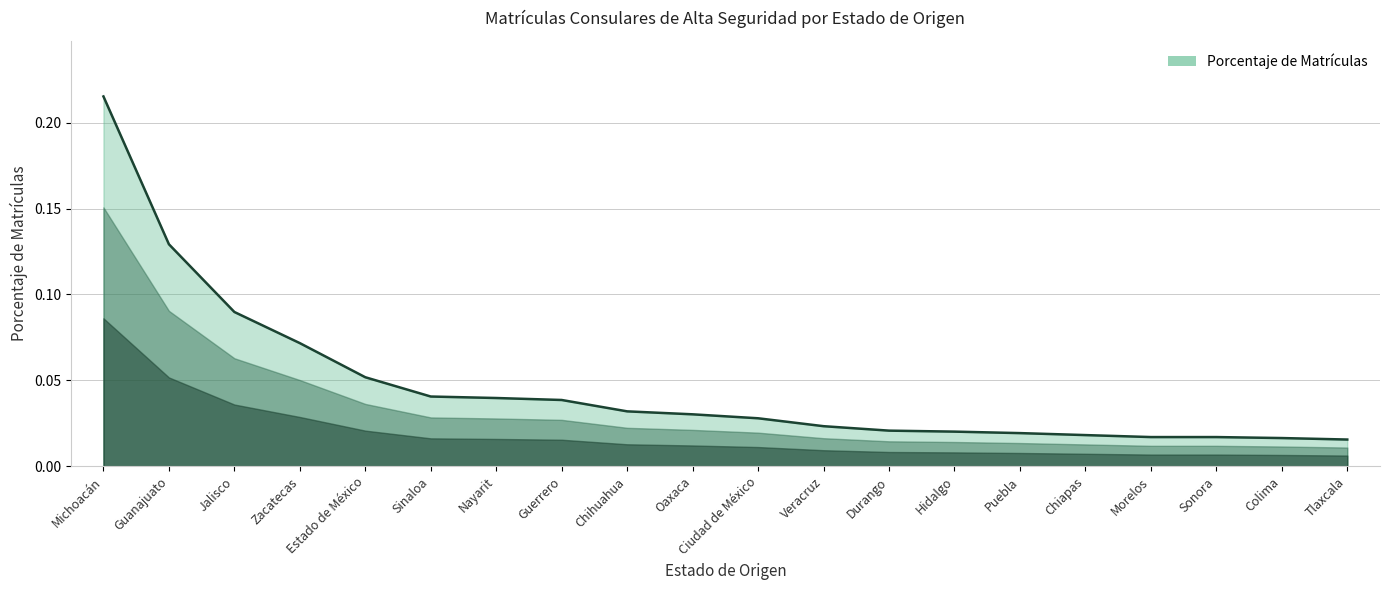

What position from the left is Ciudad de México?

11